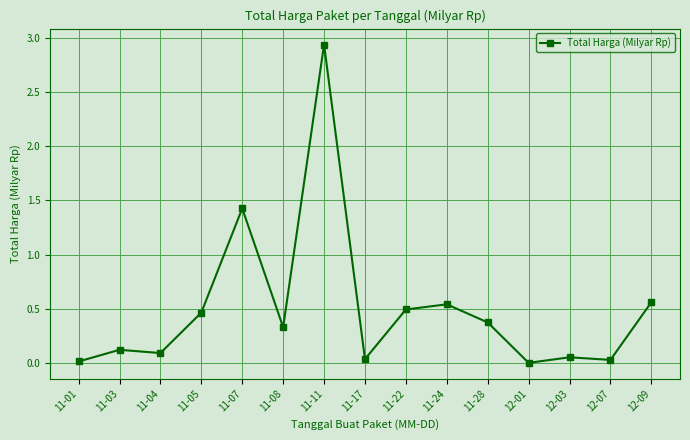

What is the label of the 9th point from the right?

11-11